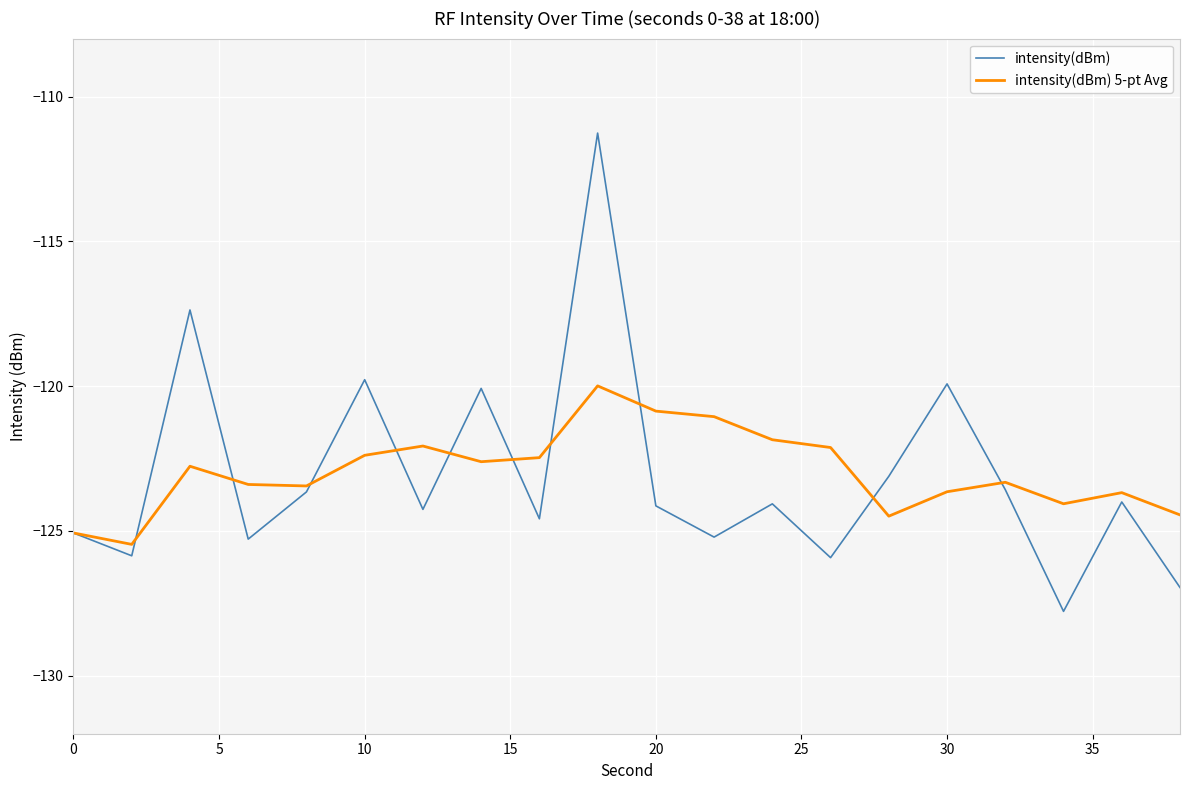

Which series has the largest range (max minus min)?

intensity(dBm)